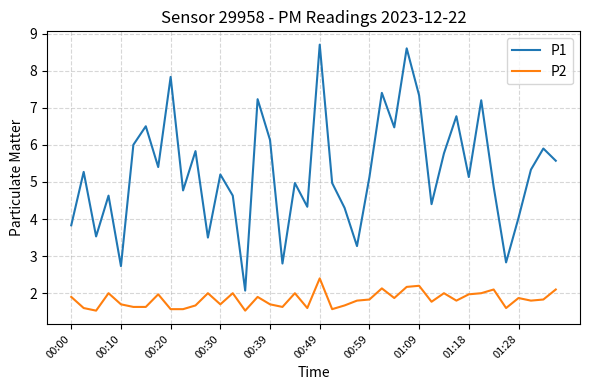

Rank the series by their average value, from highest to lowest.

P1, P2